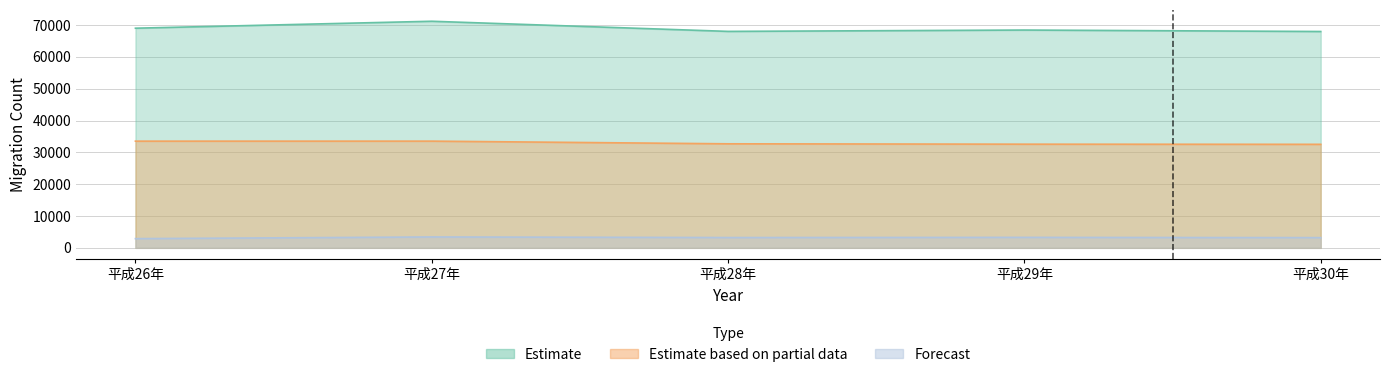

How many interior local peaks does the Estimate based on partial data series have?

1